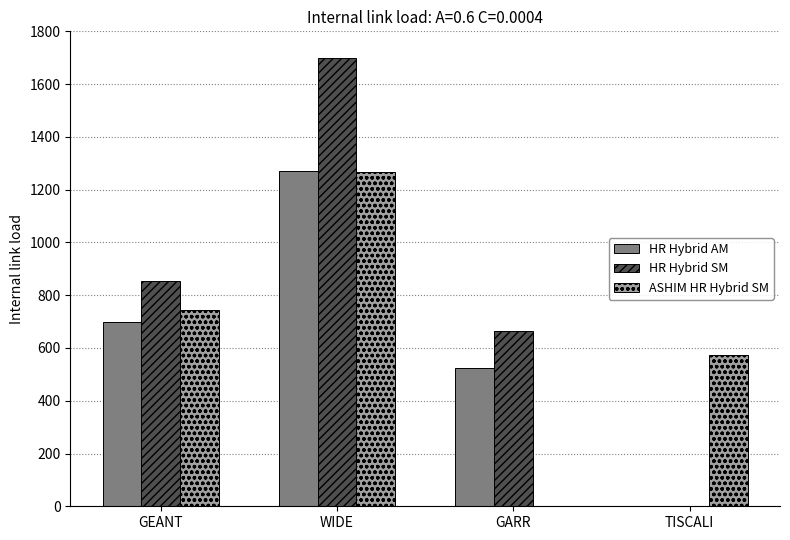

Reading left to right, extract all data points from this chart.

HR Hybrid AM: 700	1270	525	0
HR Hybrid SM: 855	1700	665	0
ASHIM HR Hybrid SM: 745	1265	0	575